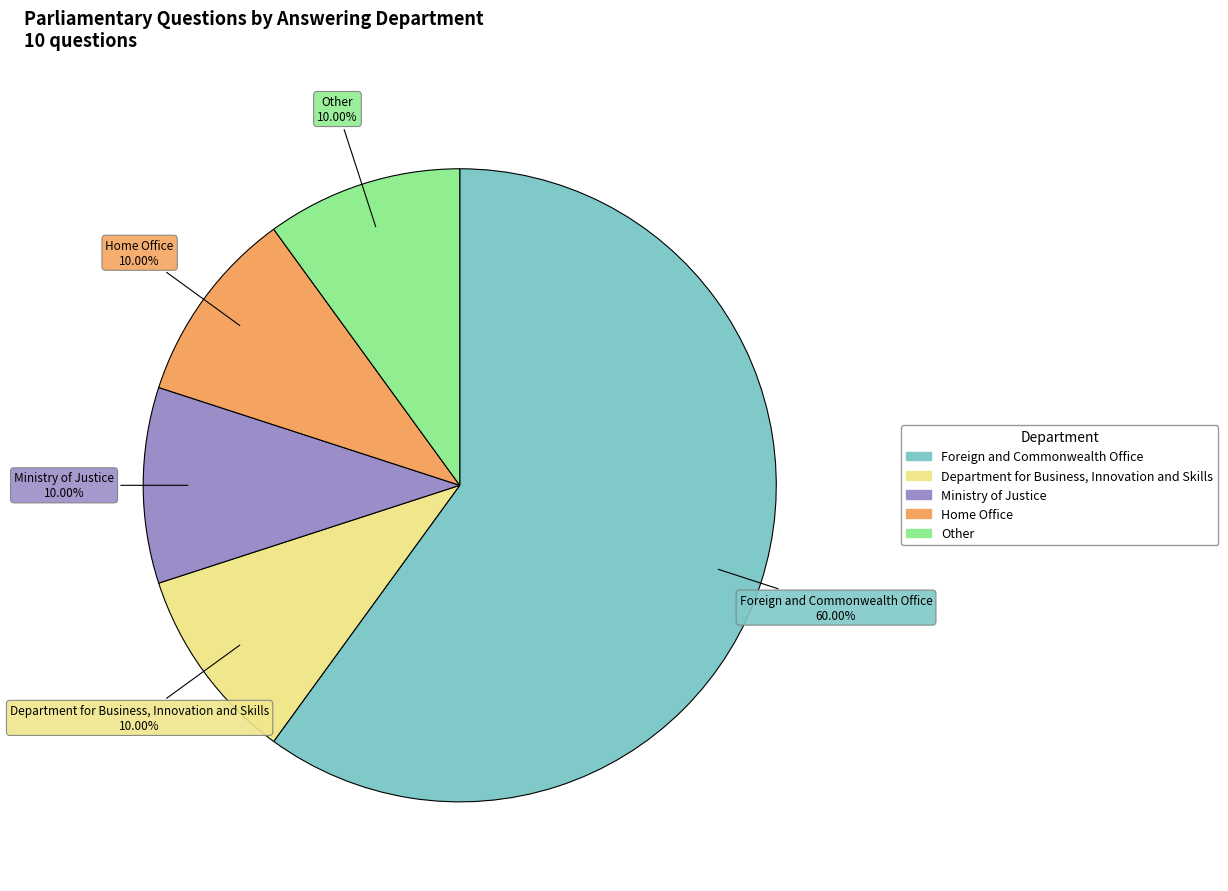

Which slice is the largest?

Foreign and Commonwealth Office